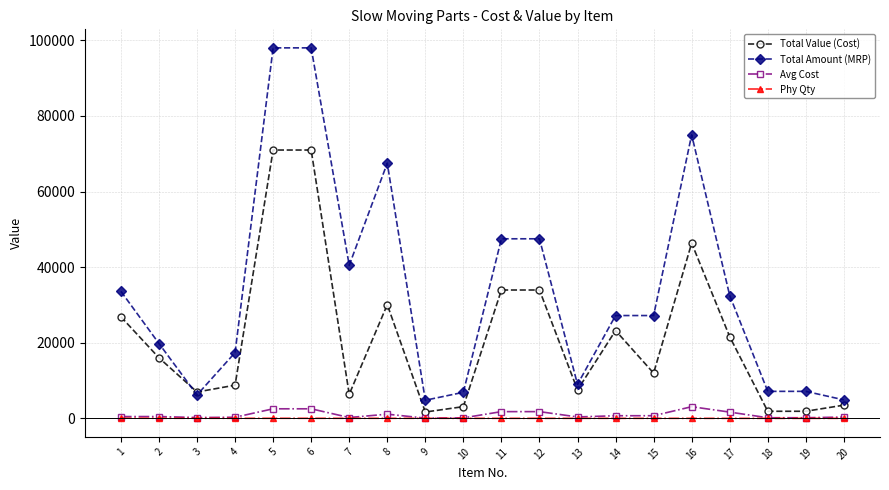

What is the difference between the Total Value (Cost) values at 19 and 12?

32072.9